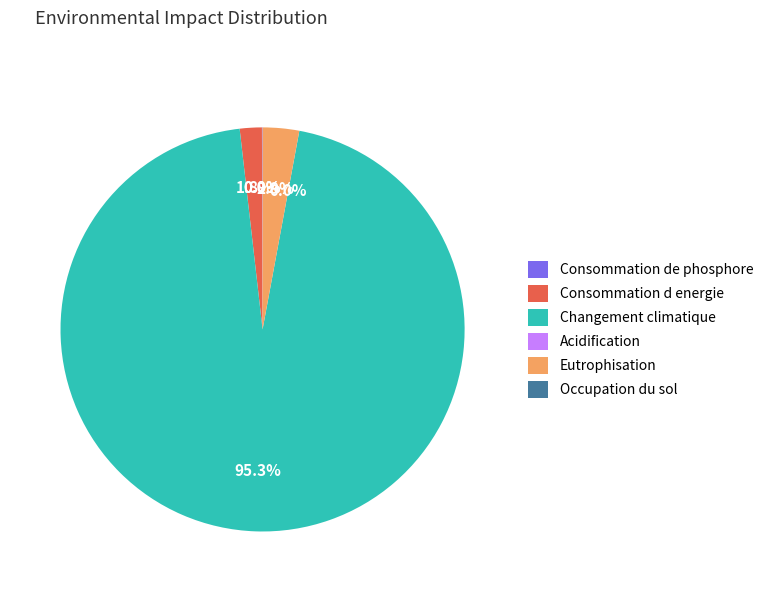

Is there any slice that represents more than half of the pie?

Yes